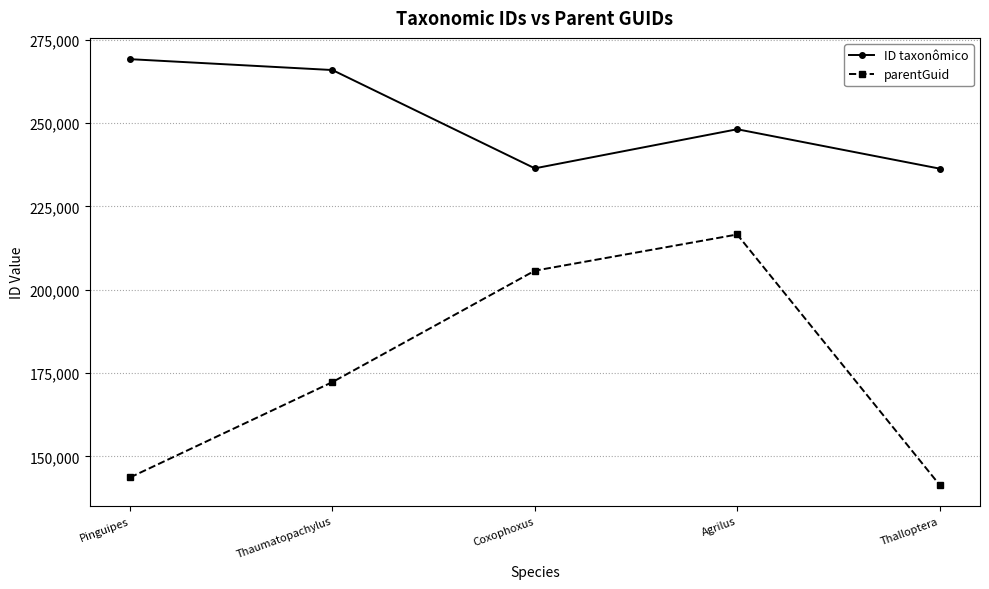

True or false: parentGuid and ID taxonômico cross at least once.

False